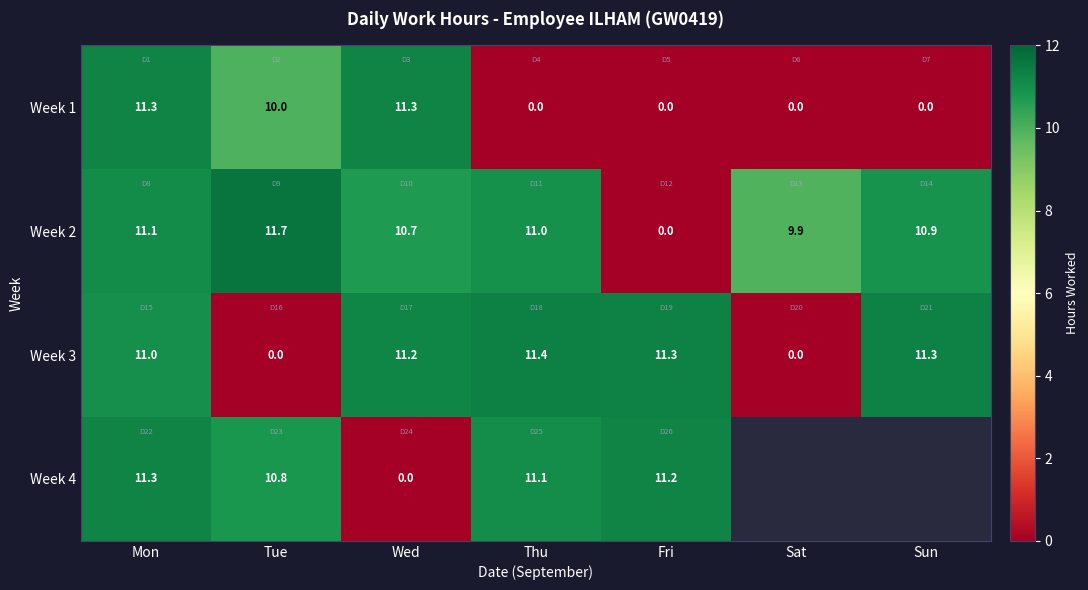

Between Tue and Thu, which is larger?

Tue